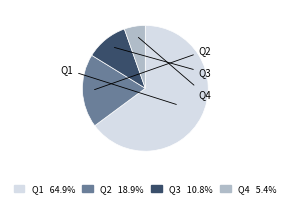

Which category has the biggest portion of the pie?

Q1